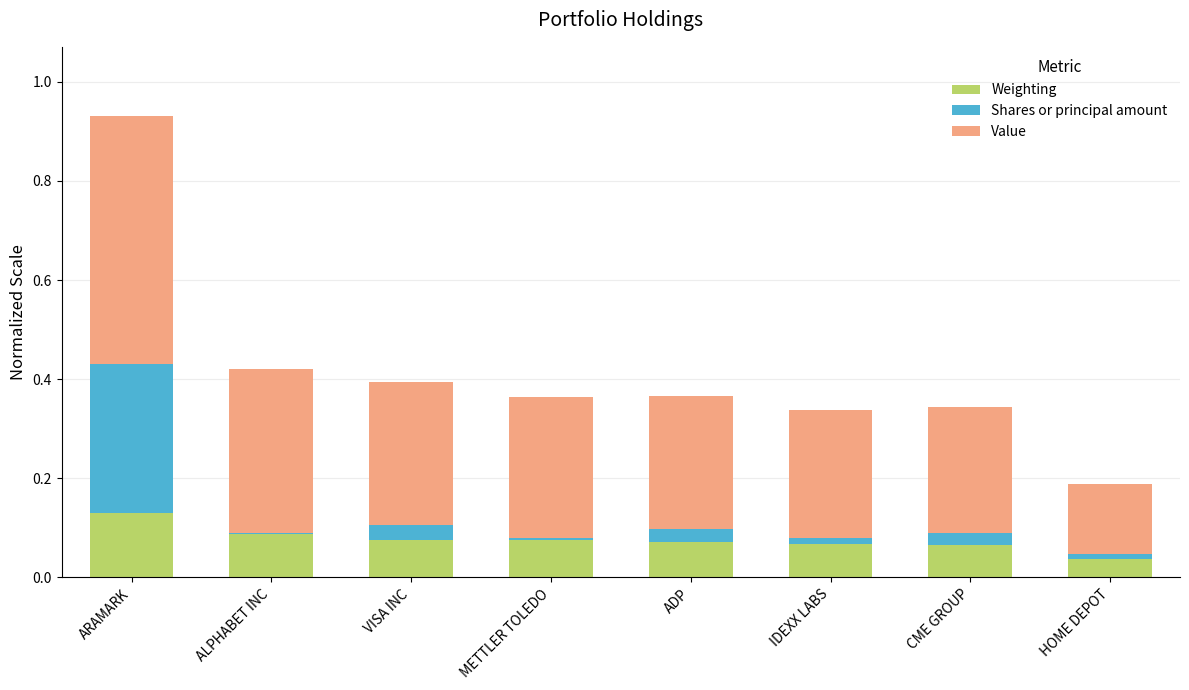

At which label does Weighting reach its peak?

ARAMARK